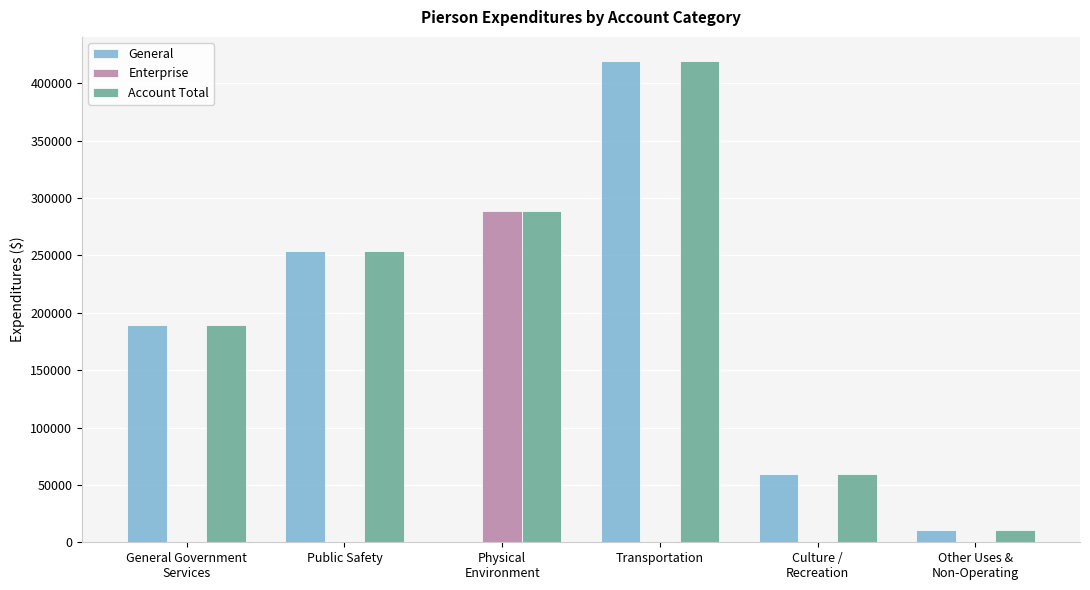

The value of Enterprise at General Government
Services is 0. True or false?

True